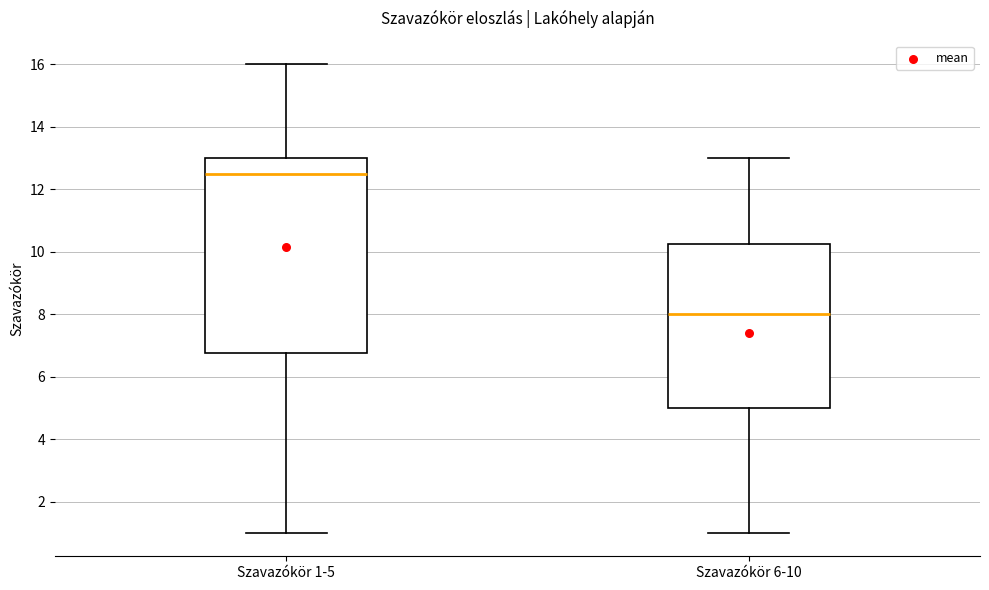

Which box is the tallest, from its lower edge to its upper edge?

Szavazókör 1-5